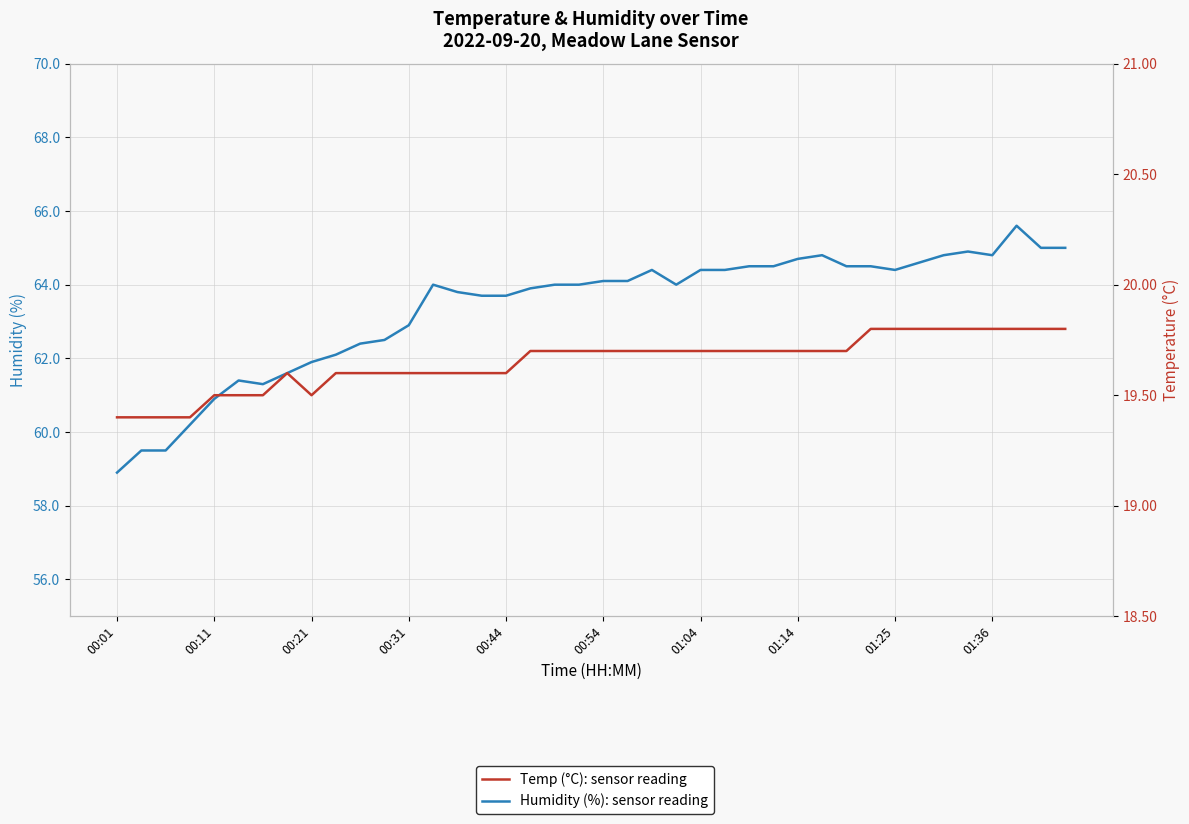

What is the average value of the Temp (°C): sensor reading series?

19.6